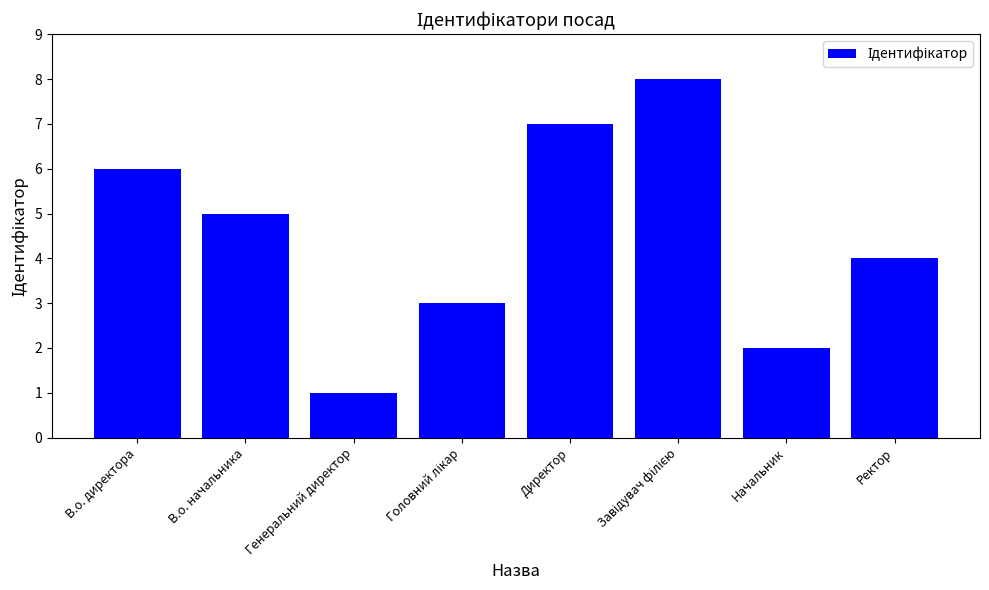

What is the difference between the maximum and minimum values?

7